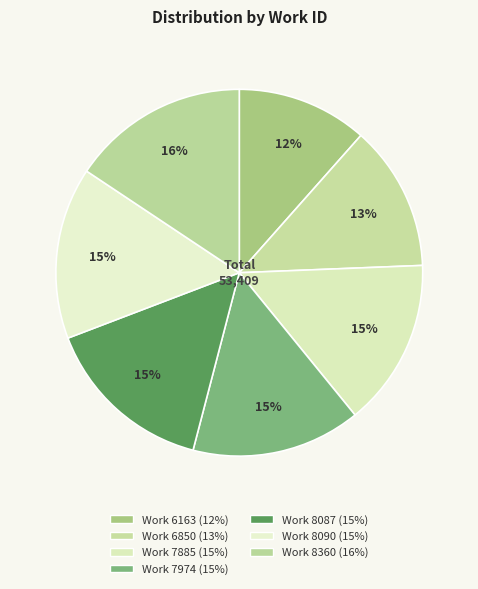

To the nearest percent, what is the average slice percentage?

14%